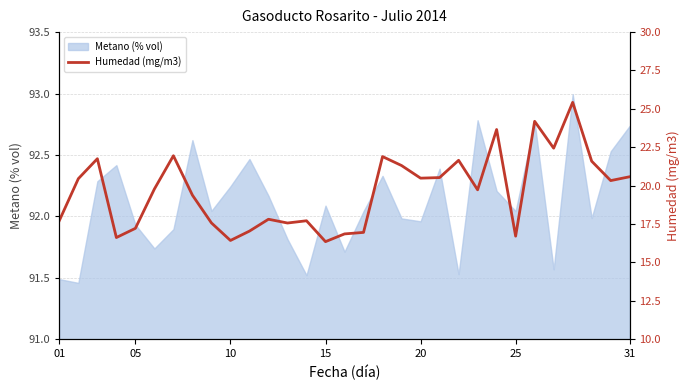

True or false: Metano (% vol) has a value of 91.5 at 01.

True